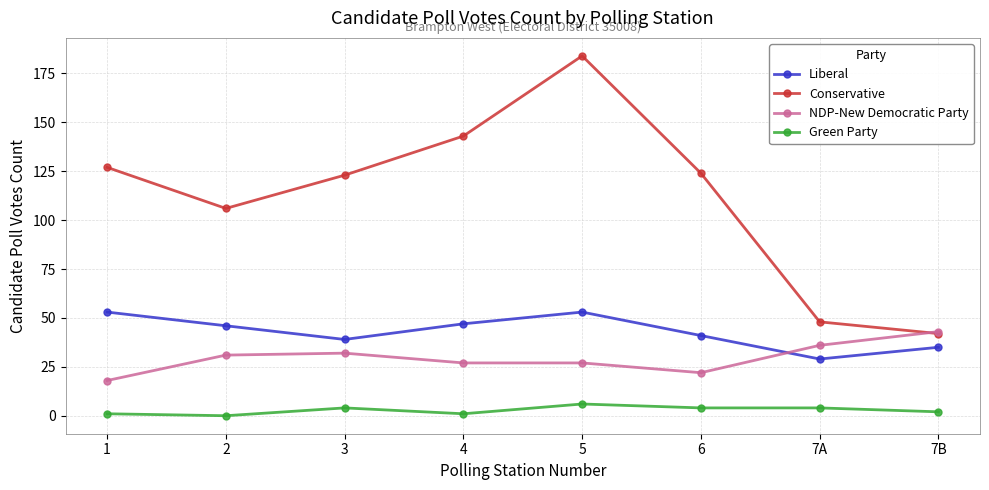

At which label is Conservative closest to 113?

2